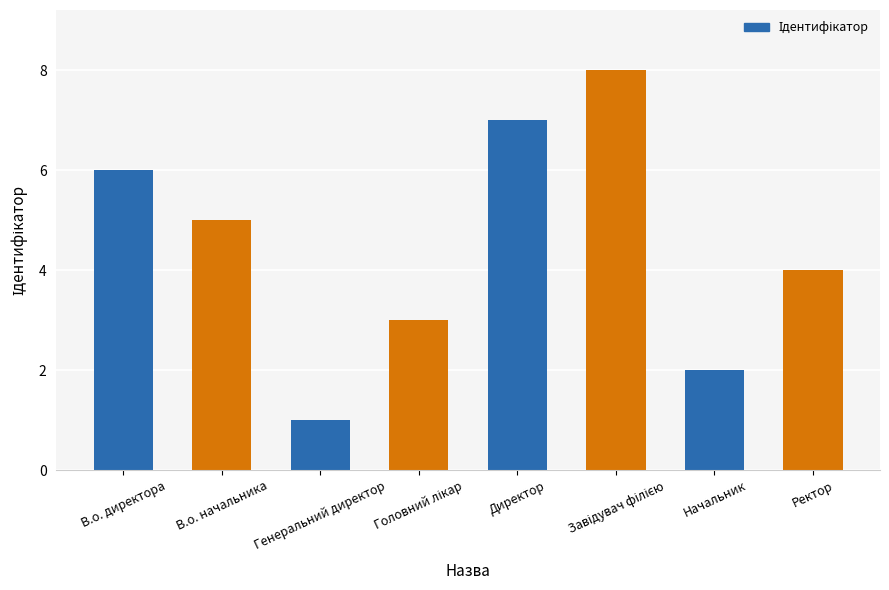

Does the chart contain any negative values?

No